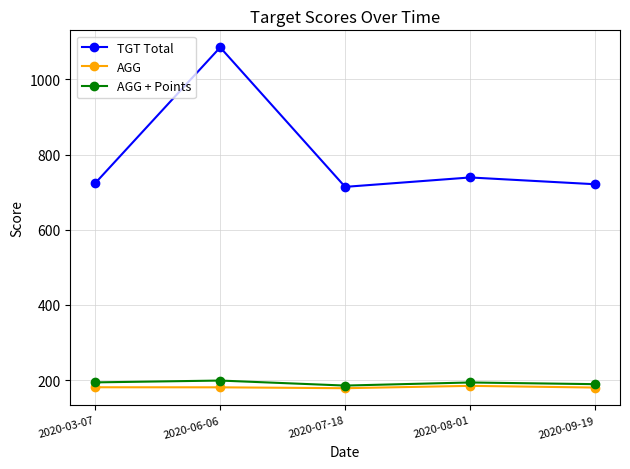

True or false: TGT Total and AGG intersect in this chart.

False